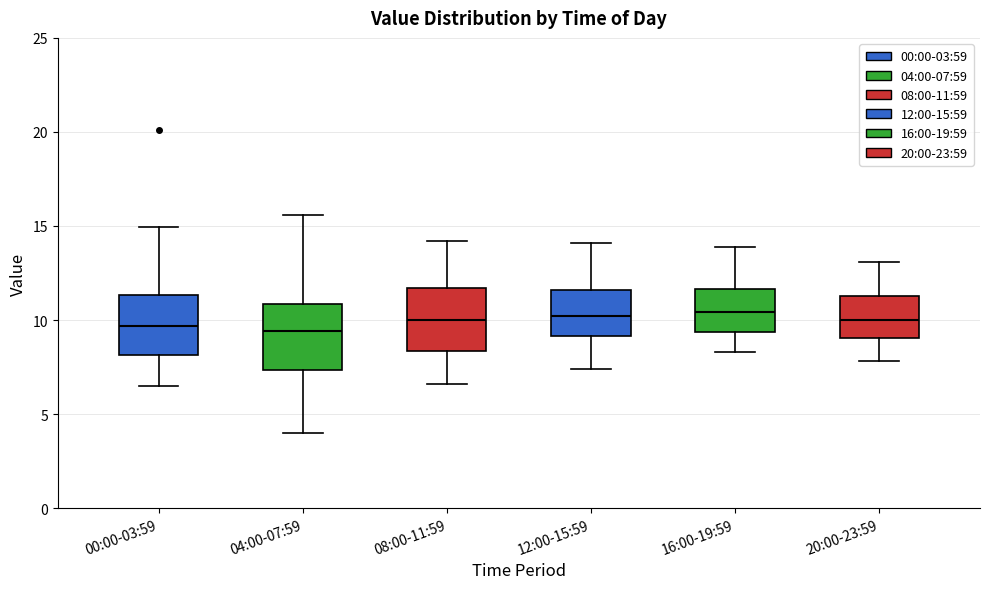

Reading left to right, read every box against the y-axis: the position of its median line, the range the box covers, and the ends of its whiskers. The values are not printed on the chart, so give them approximately, as read against the axis.

00:00-03:59: median 9.5, box 8.0 to 11.5, whiskers 6.5 to 15.0
04:00-07:59: median 9.5, box 7.5 to 11.0, whiskers 4.0 to 15.5
08:00-11:59: median 10.0, box 8.5 to 11.5, whiskers 6.5 to 14.0
12:00-15:59: median 10.0, box 9.0 to 11.5, whiskers 7.5 to 14.0
16:00-19:59: median 10.5, box 9.5 to 11.5, whiskers 8.5 to 14.0
20:00-23:59: median 10.0, box 9.0 to 11.5, whiskers 8.0 to 13.0